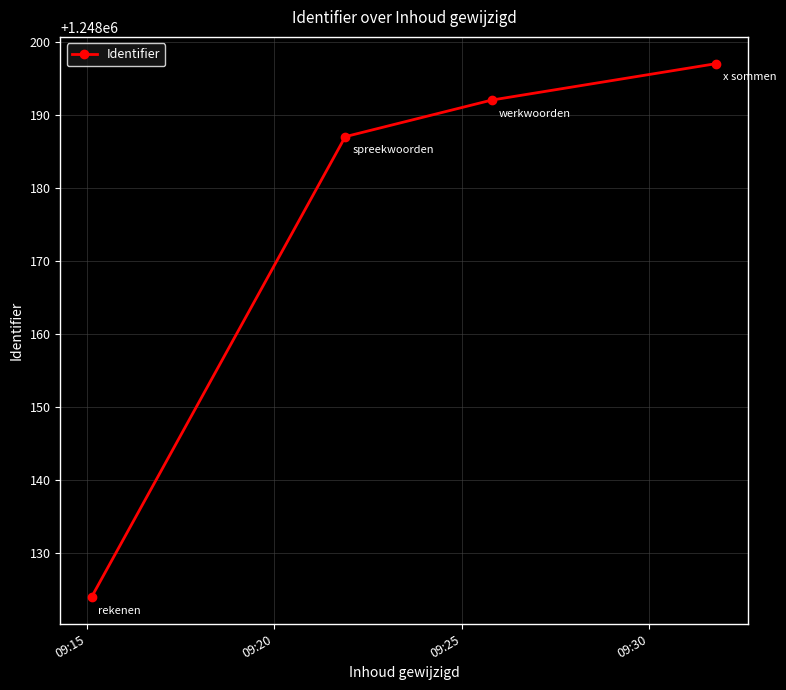

What is the smallest value displayed?

1248124